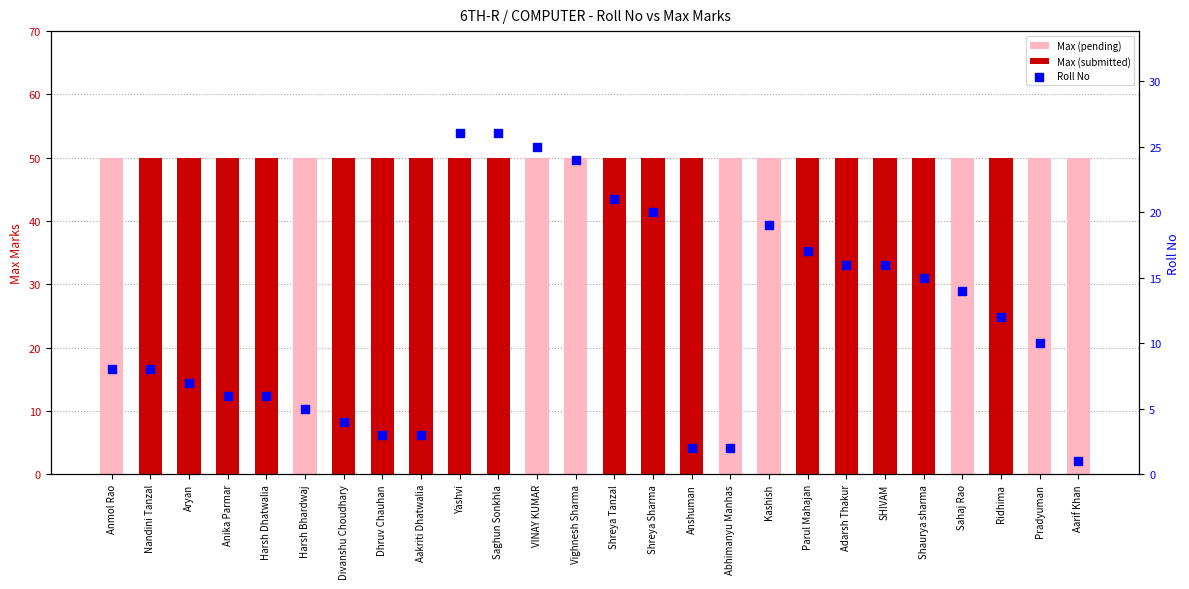

Which has a higher value, Sahaj Rao or SHIVAM?

SHIVAM